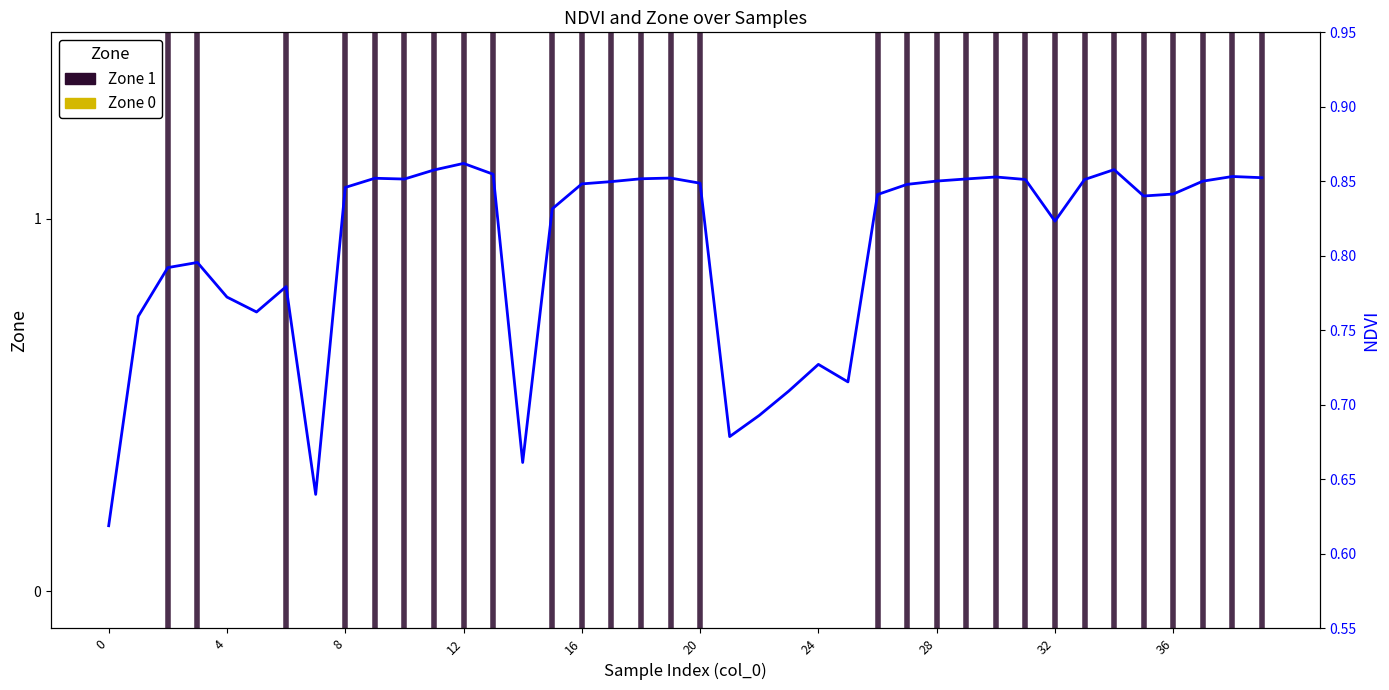

List the labels in order of value, largest first.

12, 34, 11, 13, 38, 30, 39, 19, 9, 18, 29, 10, 31, 33, 28, 37, 17, 20, 16, 27, 8, 36, 26, 35, 15, 32, 3, 2, 6, 4, 5, 1, 24, 25, 23, 22, 21, 14, 7, 0